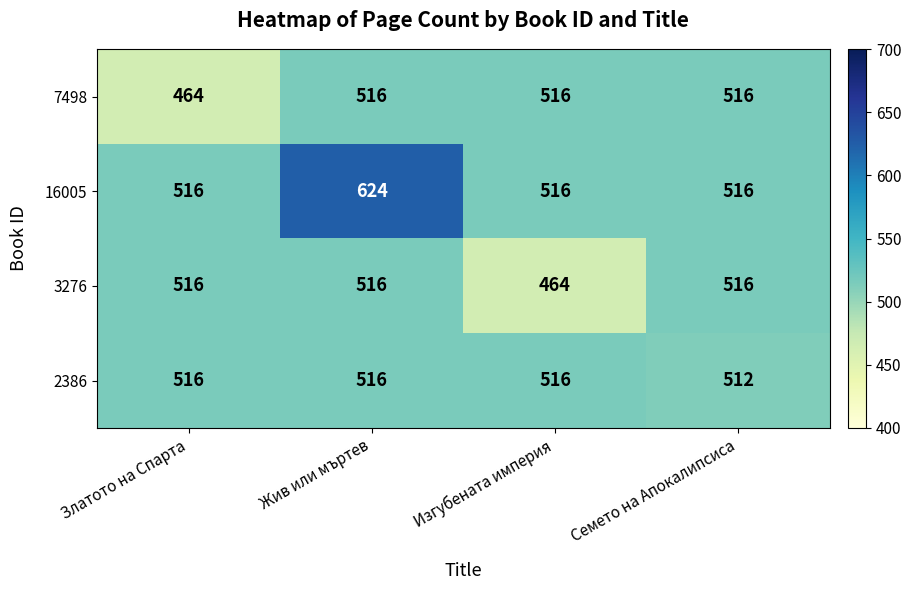

The 16005 series shows 516 at Златото на Спарта. True or false?

True